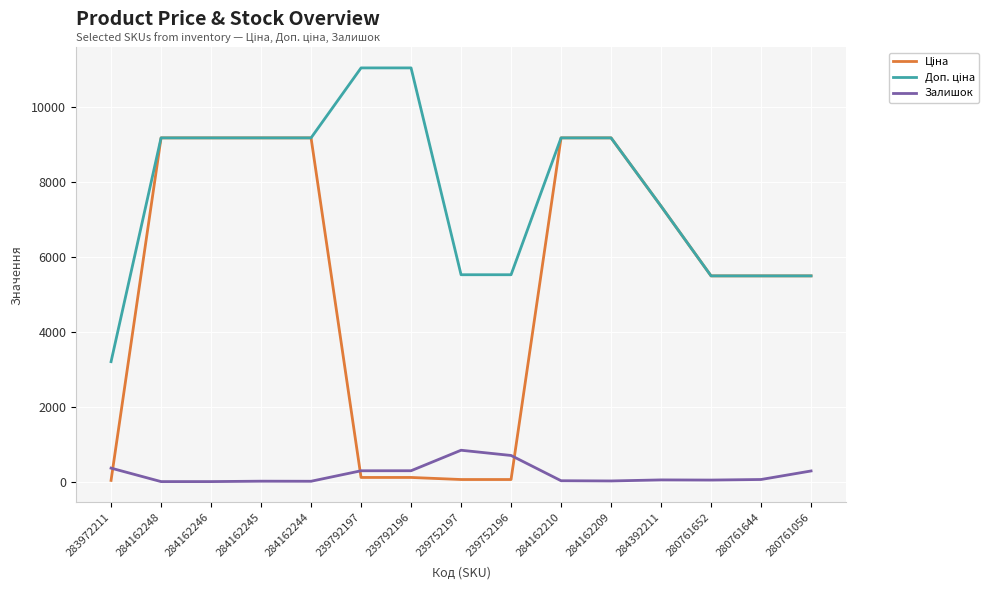

At how many categories does at least one series exceed 9666?

2